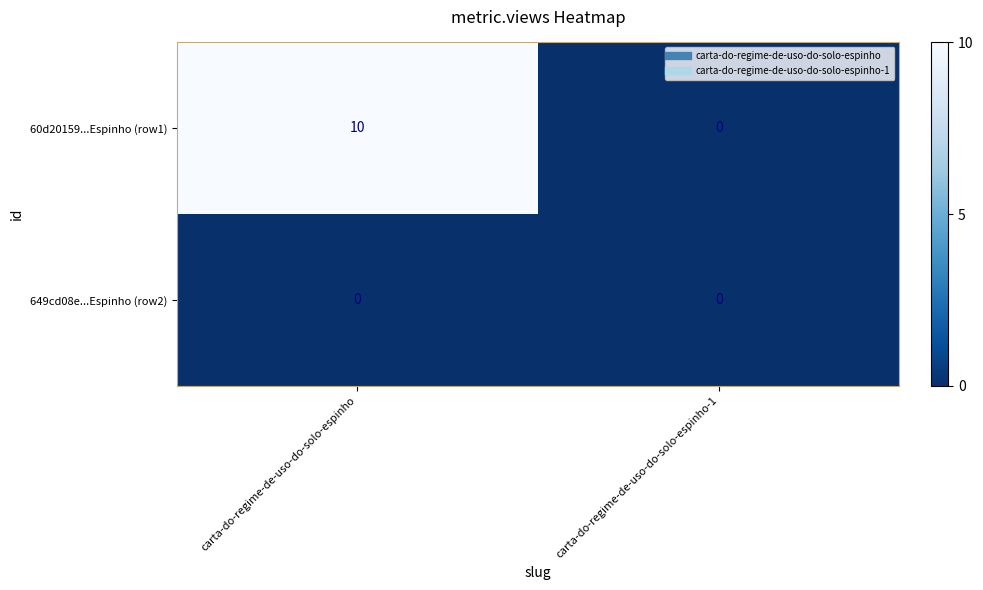

True or false: 60d20159...Espinho (row1) has a value of 5 at carta-do-regime-de-uso-do-solo-espinho.

False